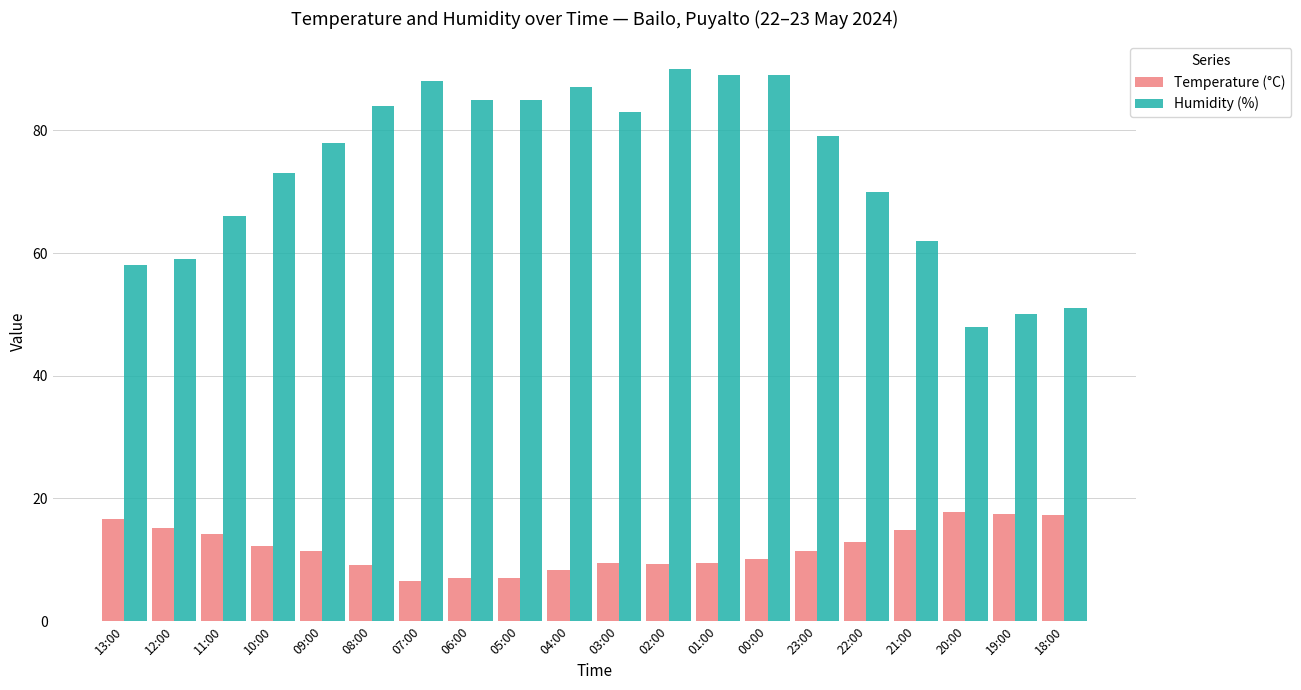

True or false: Humidity (%) has a value of 62.0 at 21:00.

True